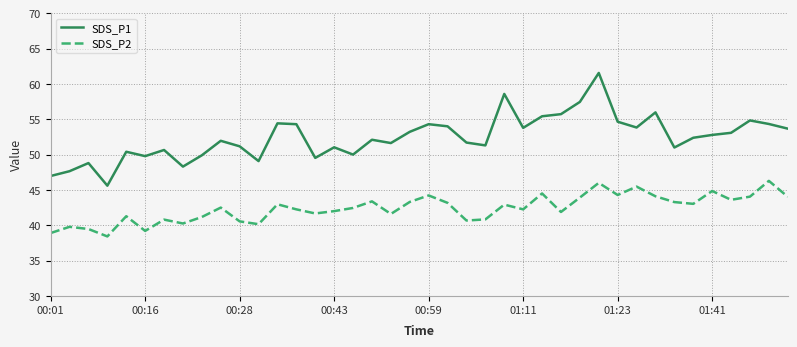

True or false: SDS_P2 and SDS_P1 intersect in this chart.

False